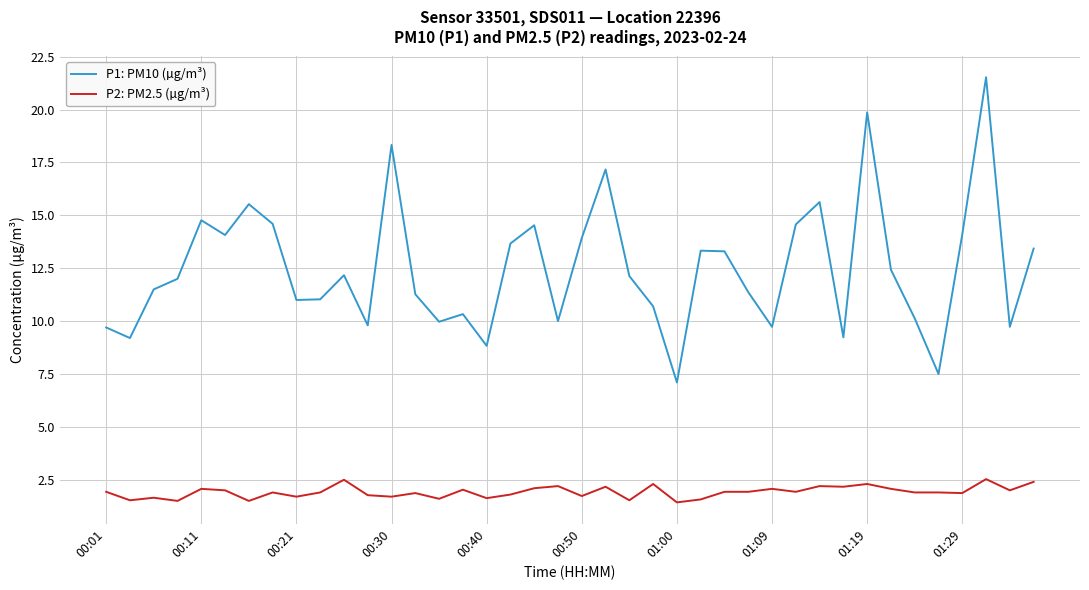

What is the lowest value of the P2: PM2.5 (µg/m³) series?

1.4